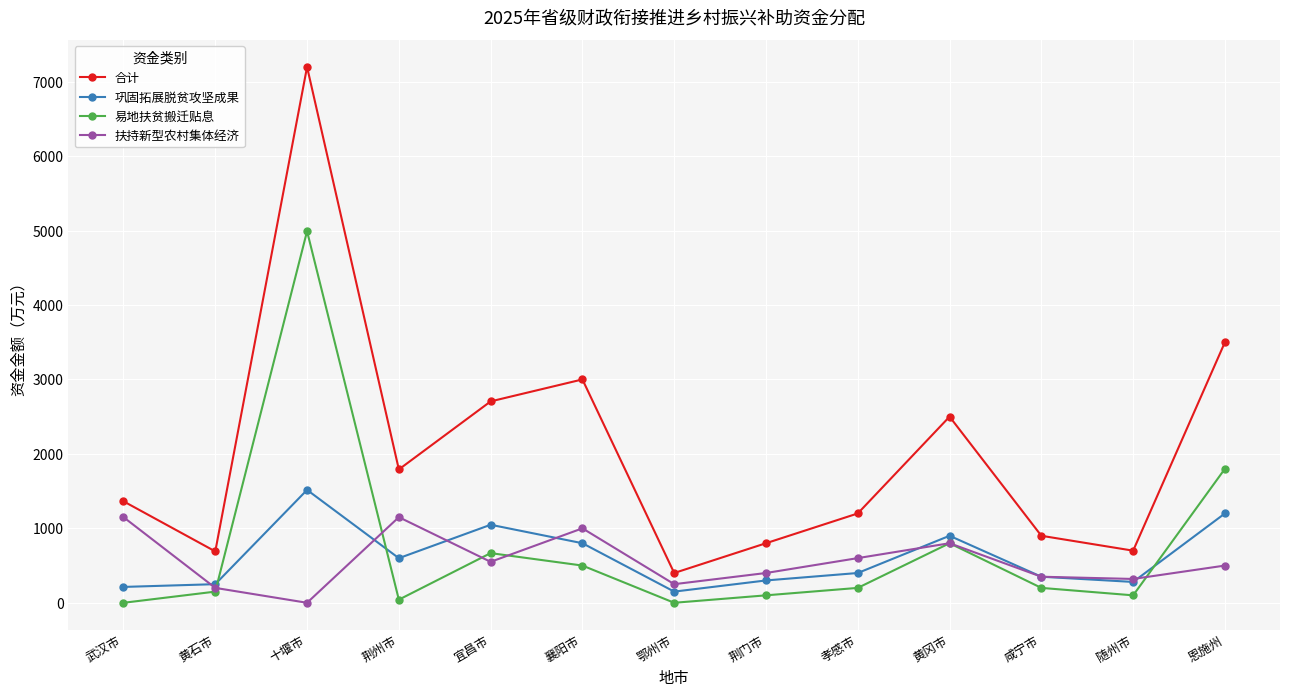

True or false: 合计 has more than 2 points higher than both neighbors.

True